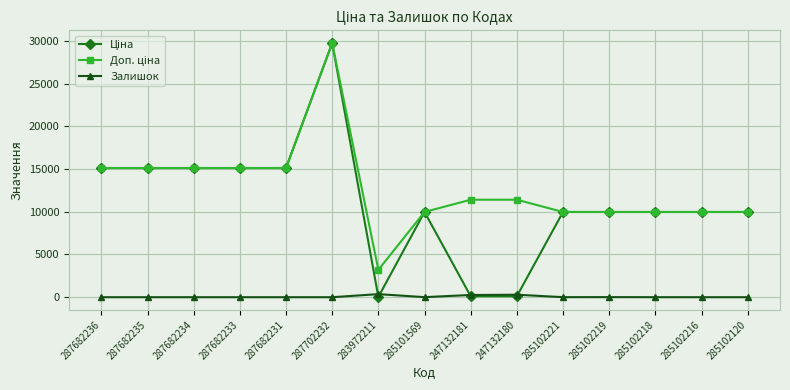

At which category does the chart reach its peak across all series?

287702232